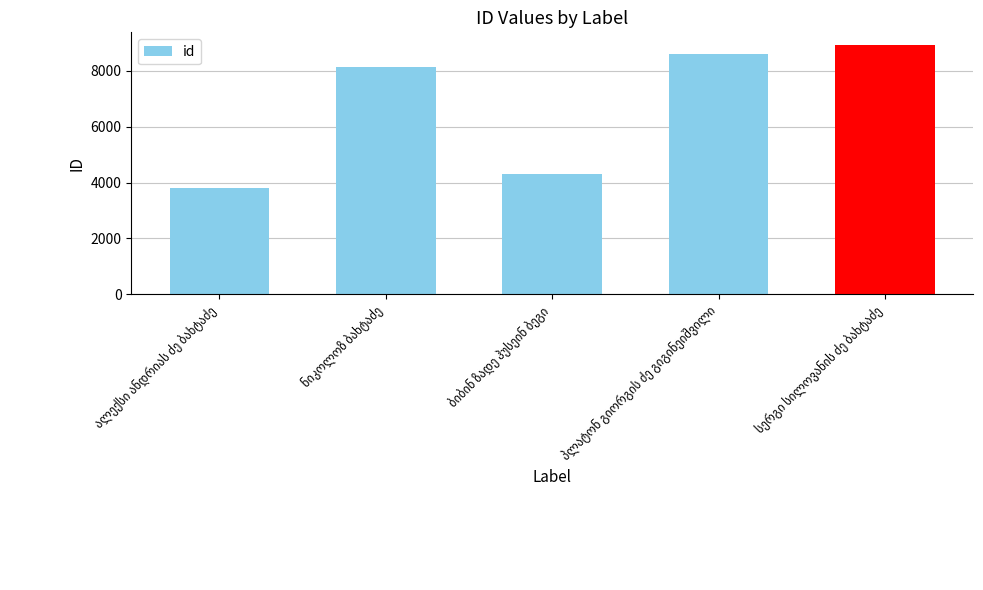

What is the difference between the second highest and minimum values?

4817